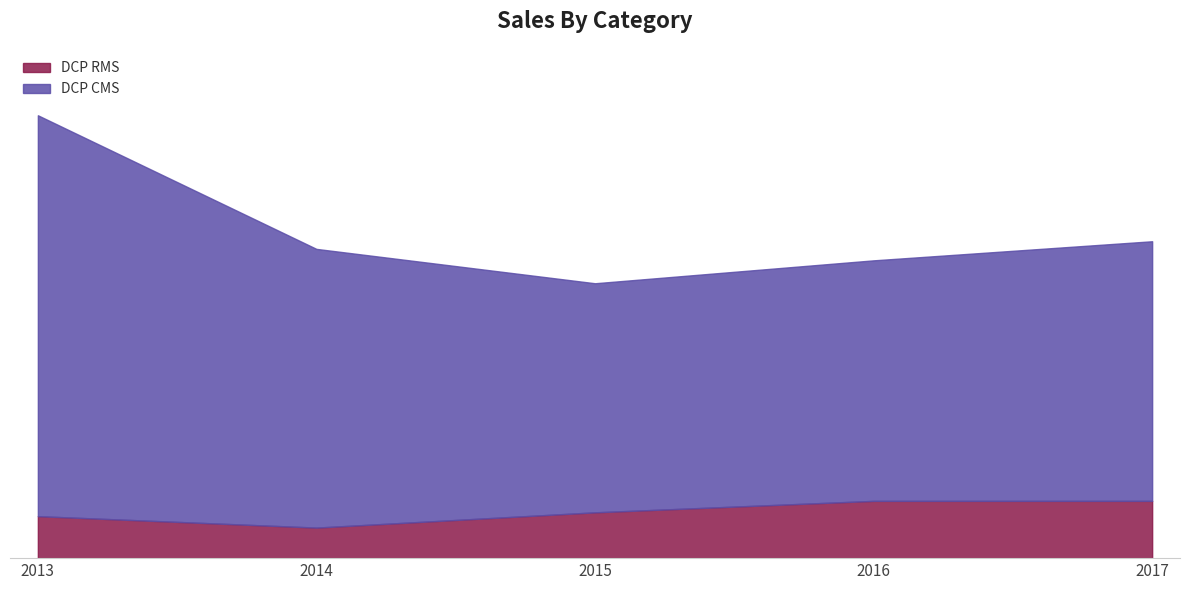

What is the total value across all series at 2013?

116